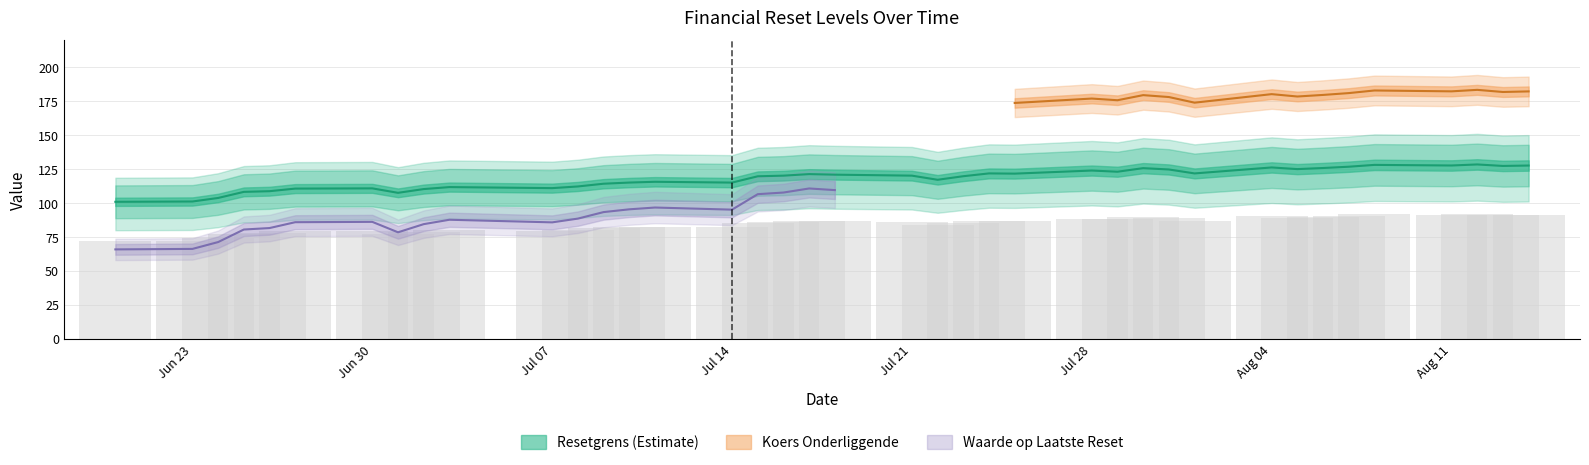

How many bars are there in total?

117